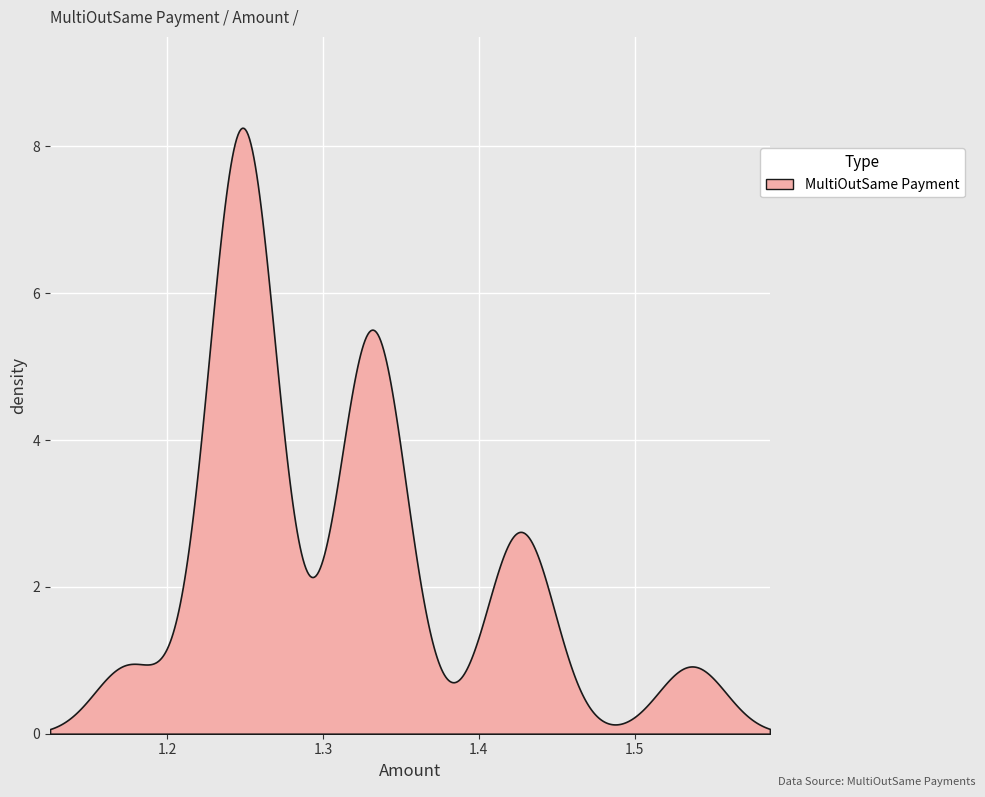

What is the greatest value displayed?

8.3